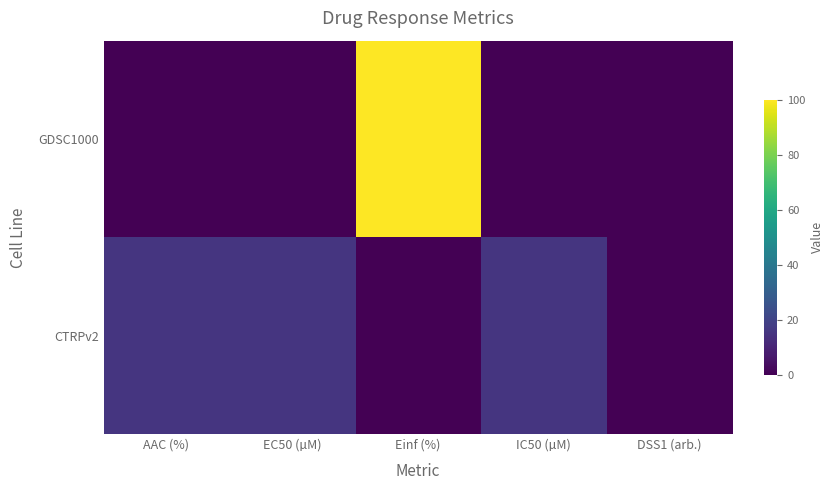

Which series changed the most between IC50 (µM) and DSS1 (arb.)?

CTRPv2